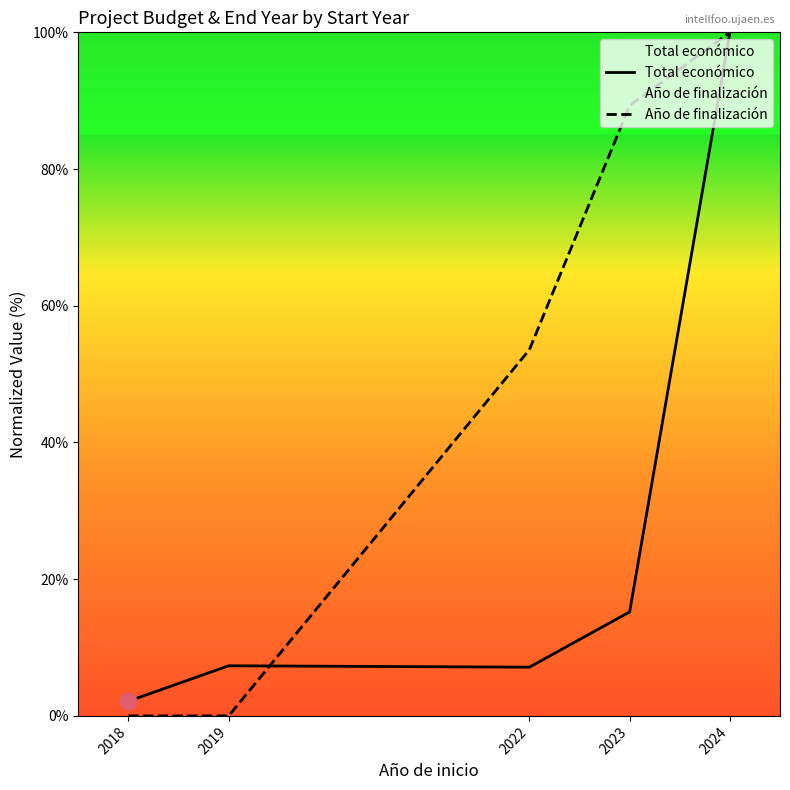

Which series has the largest range (max minus min)?

Año de finalización